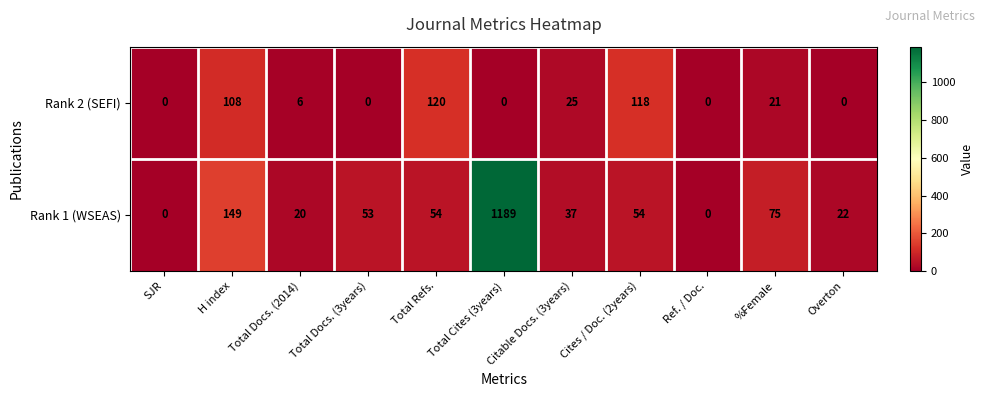

Which label corresponds to the largest value in the chart?

Total Cites (3years)